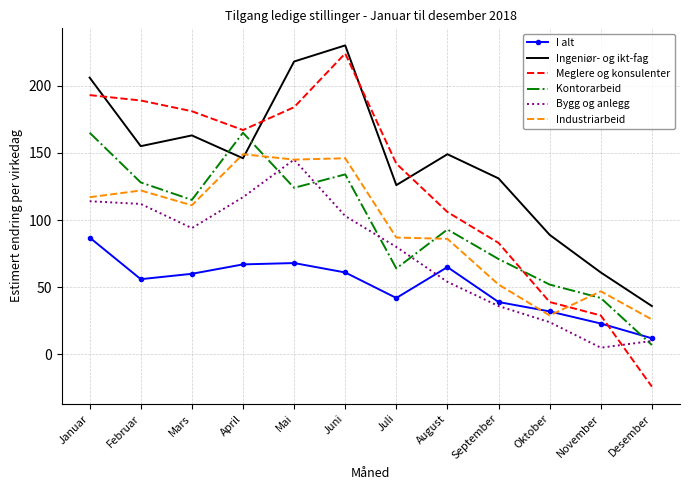

Which series changed the most between Februar and Oktober?

Meglere og konsulenter